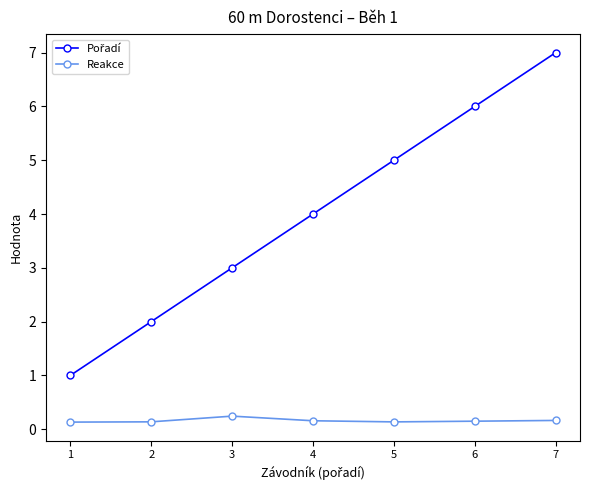

What is the difference between the highest and lowest values at 4?

3.8